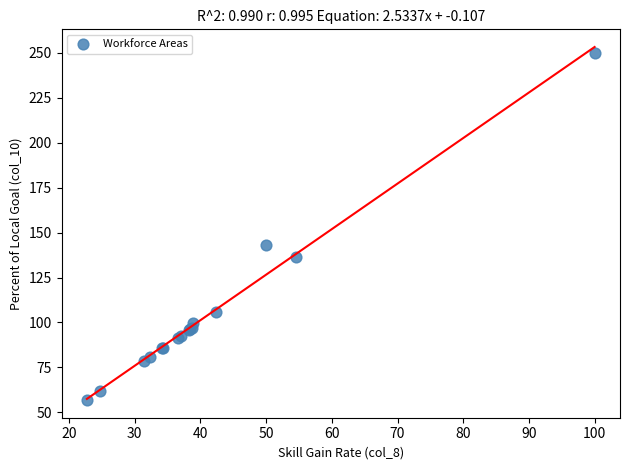

What Y value in the scatter plot is closest to 153?

142.9